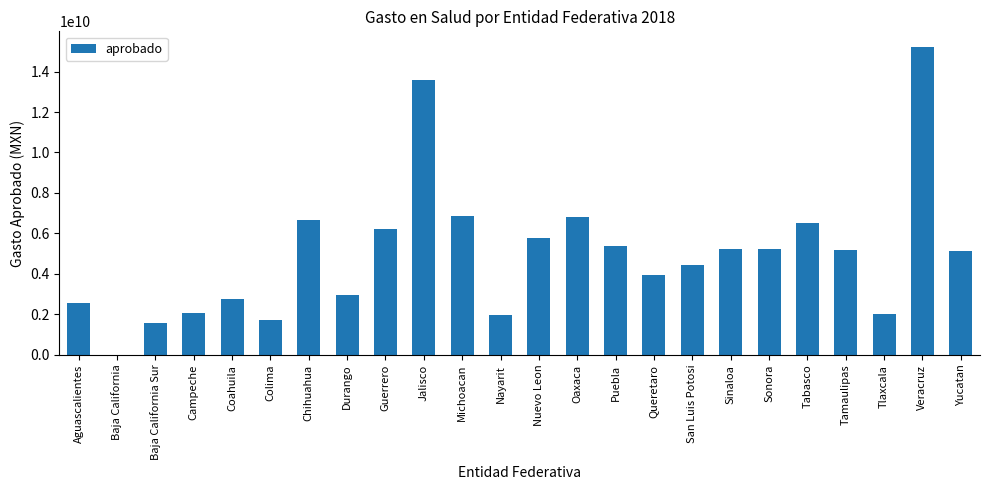

What is the sum of all values?

119932893522.6